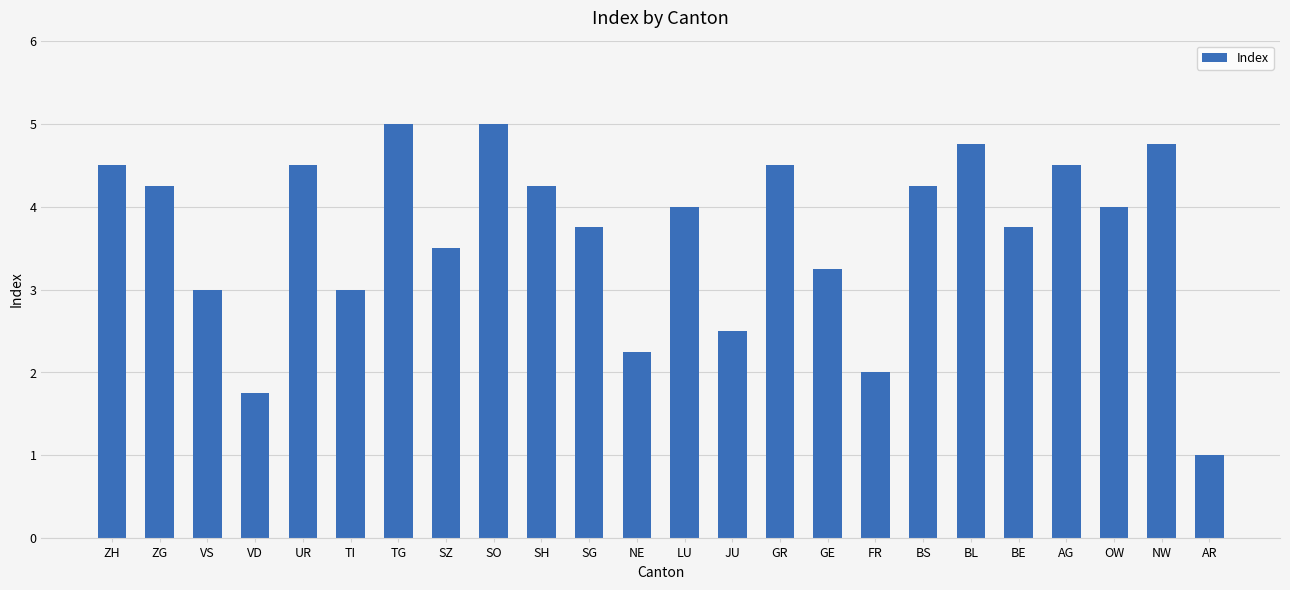

True or false: the data shows 4.8 at BL.

True